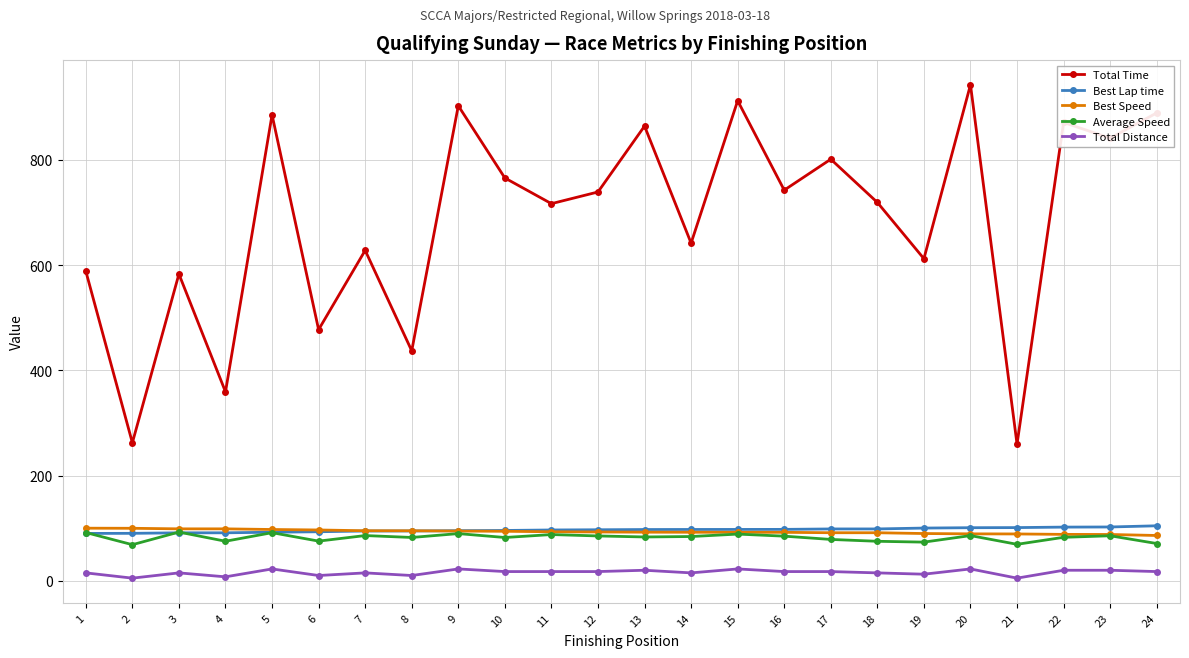

Which category has the highest value across all series?

20